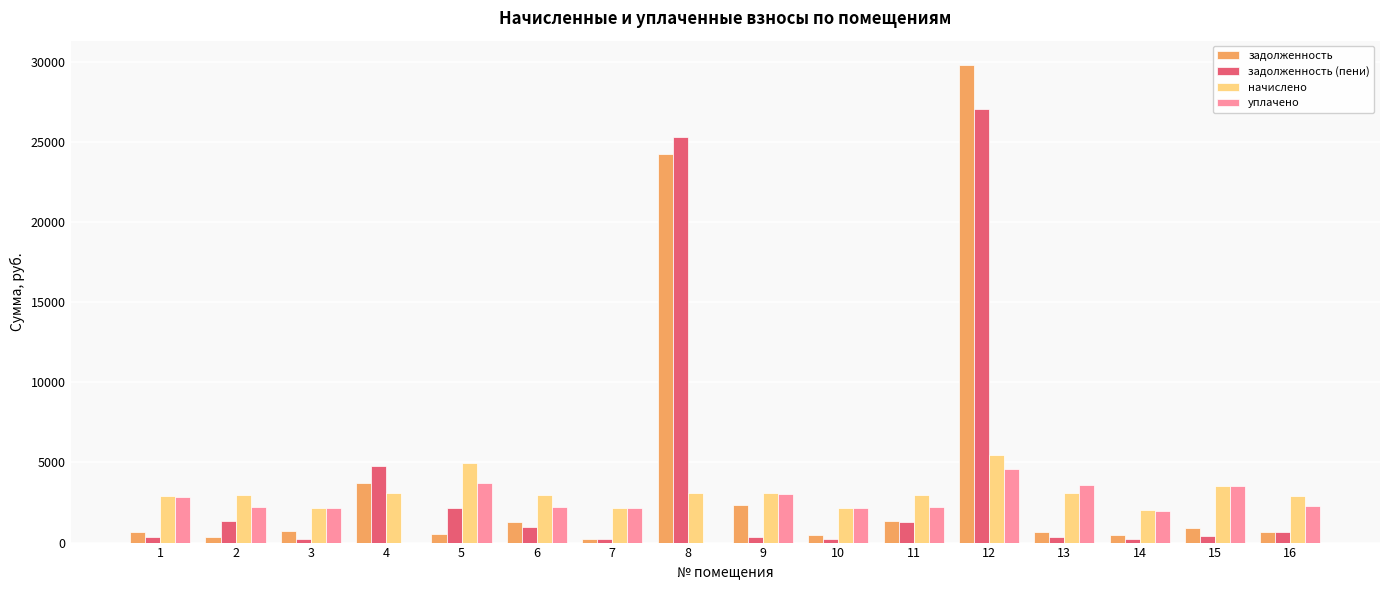

Are the bars grouped side by side (vs. stacked)?

Yes